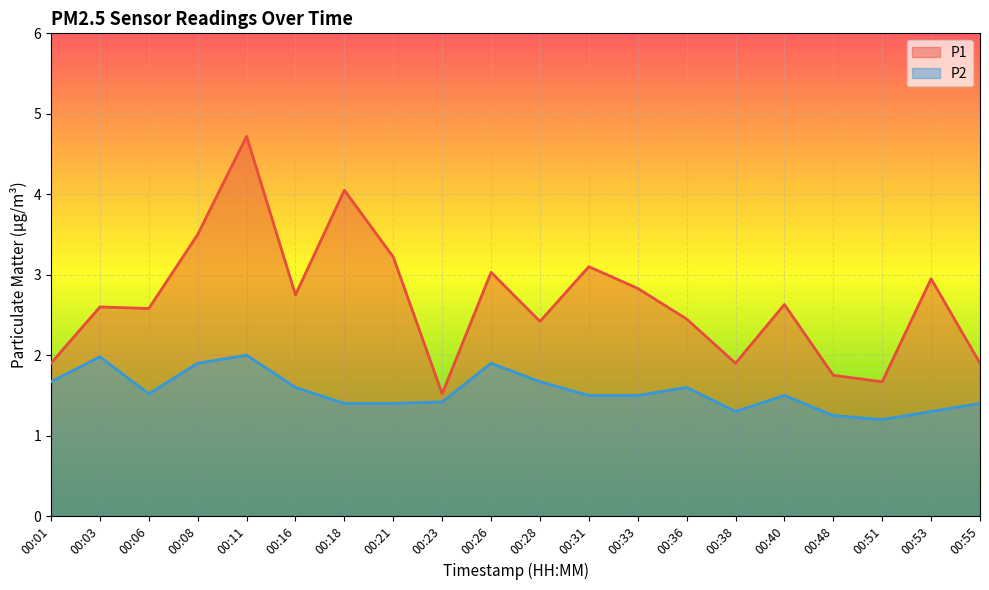

True or false: P1 and P2 intersect in this chart.

False